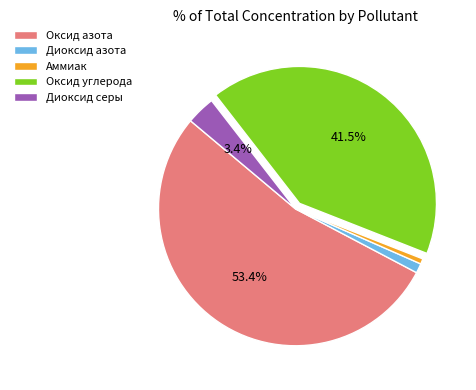

Which category has the biggest portion of the pie?

Оксид азота